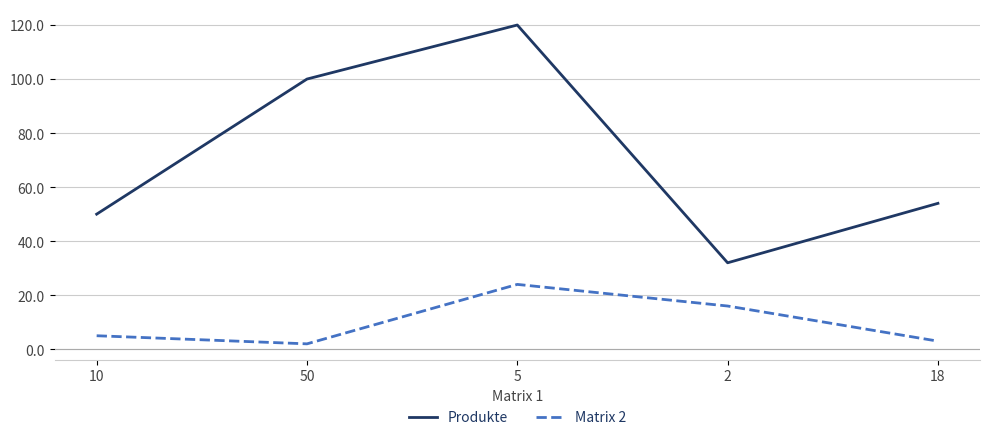

Which series changed the most between 50 and 2?

Produkte